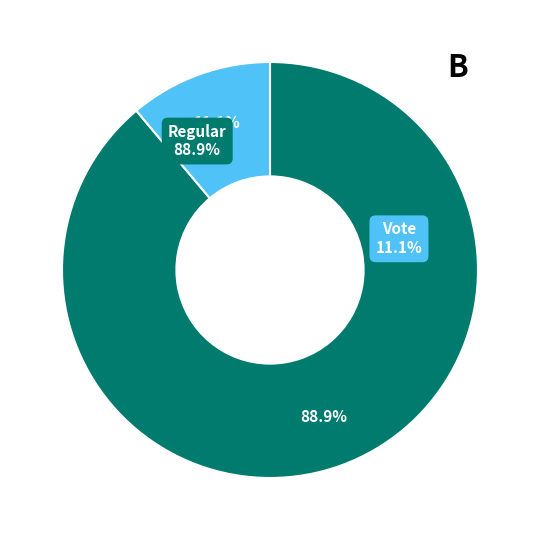

To the nearest percent, what portion does Regular represent?

89%